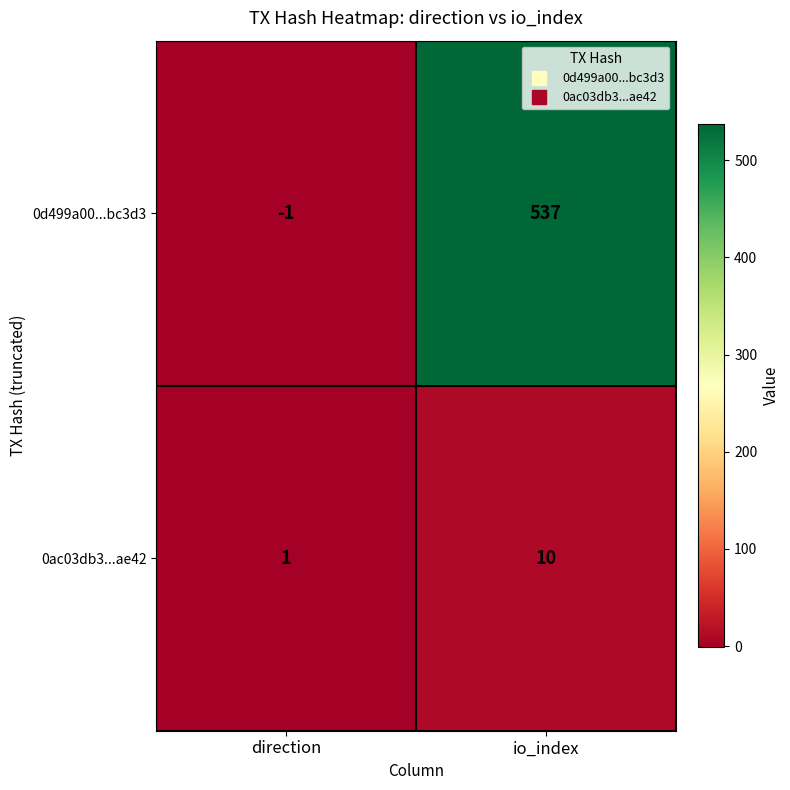

What is the smallest value displayed?

-1